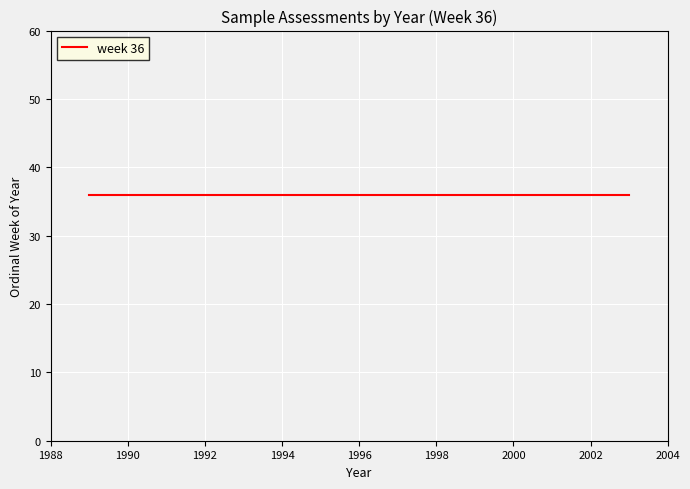

True or false: the data has more than 1 interior local peaks.

False